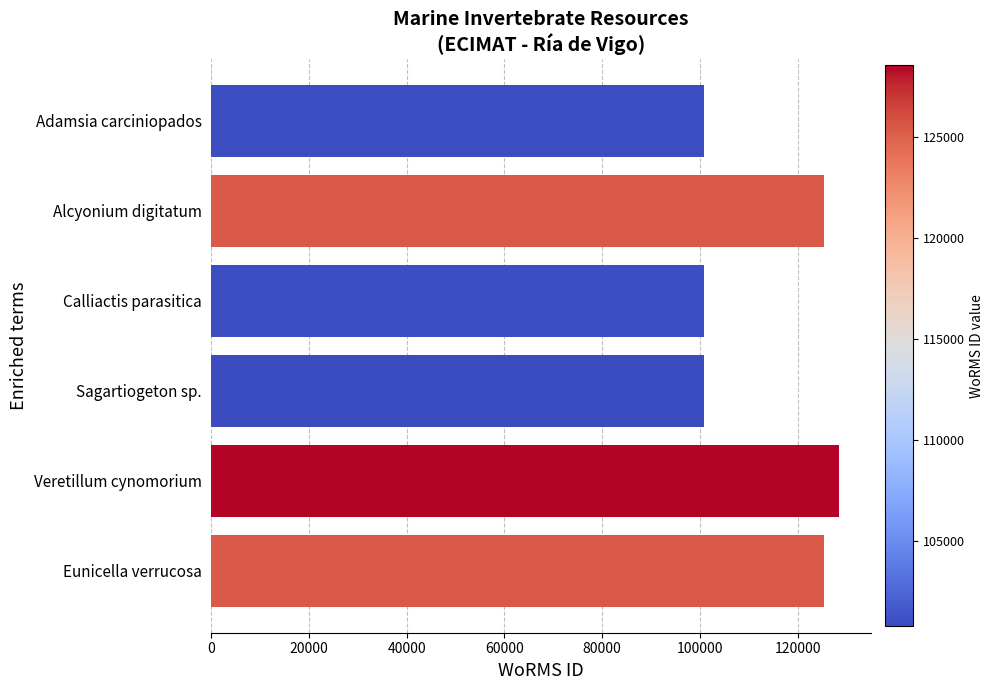

What is the label of the 3rd bar from the top?

Calliactis parasitica